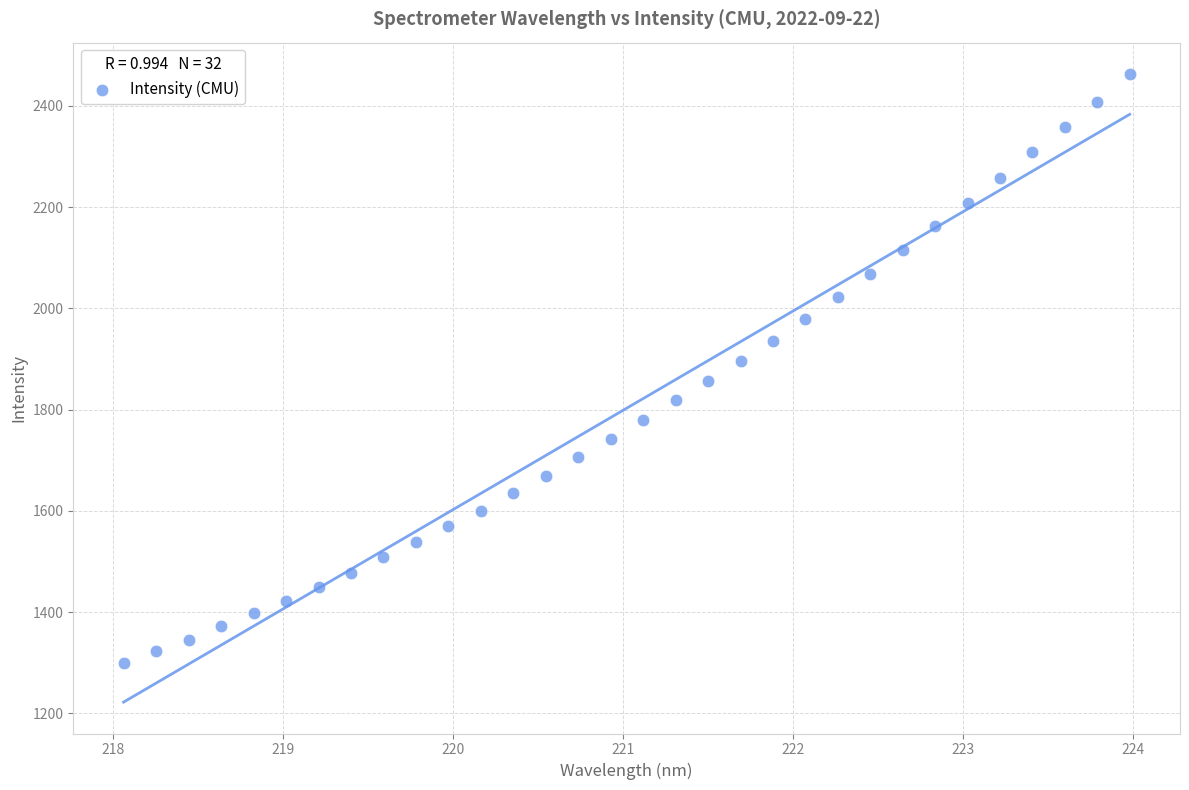

What is the range of X values (max minus min)?

5.9